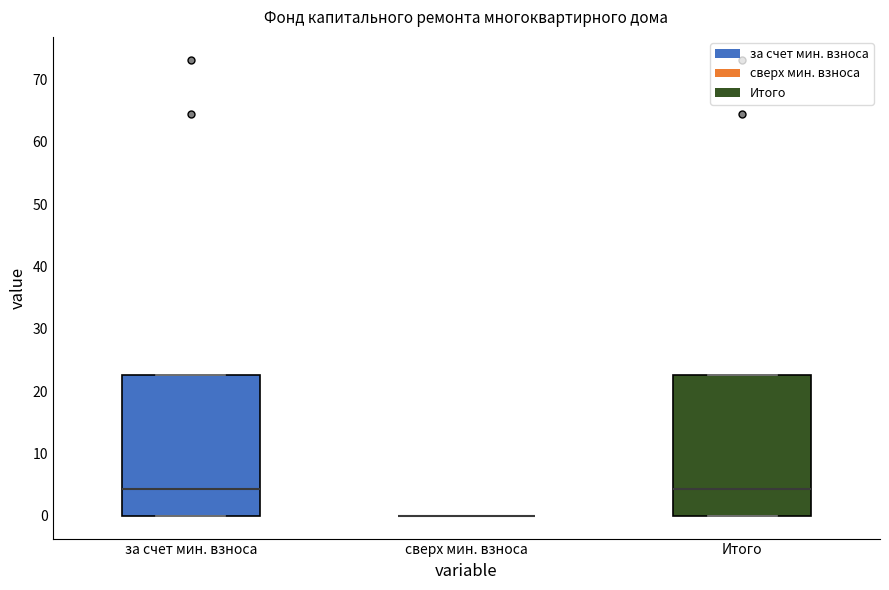

Reading left to right, read every box against the y-axis: the position of its median line, the range the box covers, and the ends of its whiskers. The values are not printed on the chart, so give them approximately, as read against the axis.

за счет мин. взноса: median 4, box 0 to 23, whiskers 0 to 23
сверх мин. взноса: box collapsed to a line at 0, whiskers 0 to 0
Итого: median 4, box 0 to 23, whiskers 0 to 23